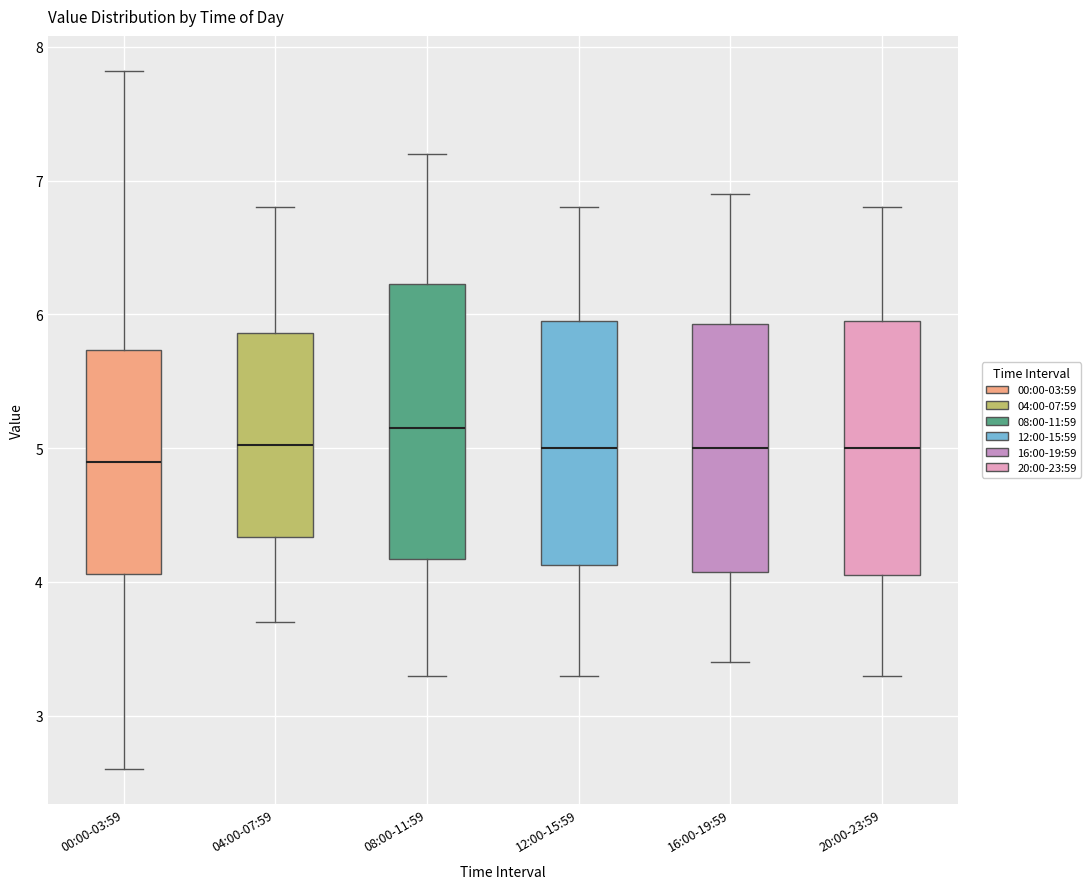

Which box is the tallest, from its lower edge to its upper edge?

08:00-11:59